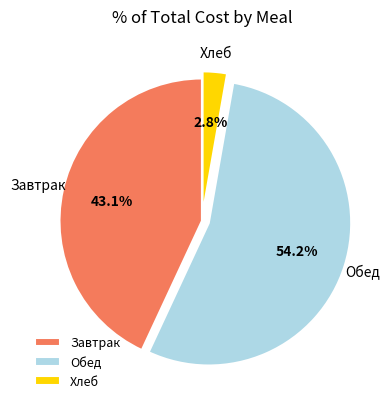

Do Обед and Хлеб together represent more than half of the pie?

Yes